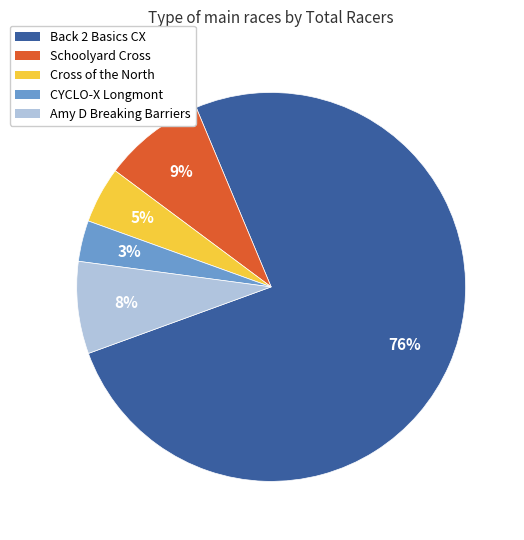

To the nearest percent, what percentage of the pie is CYCLO-X Longmont?

3%